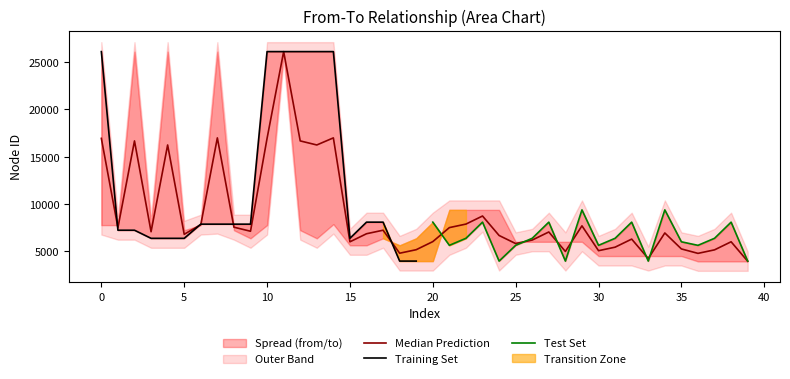

Does the chart have visible grid lines?

No